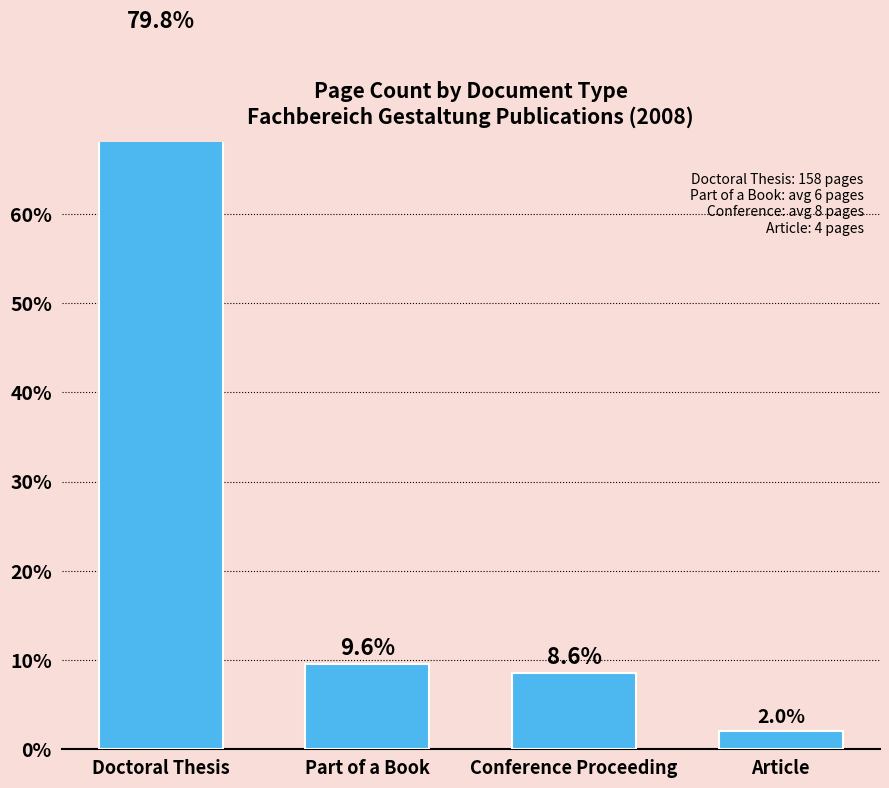

Which has a higher value, Conference Proceeding or Article?

Conference Proceeding